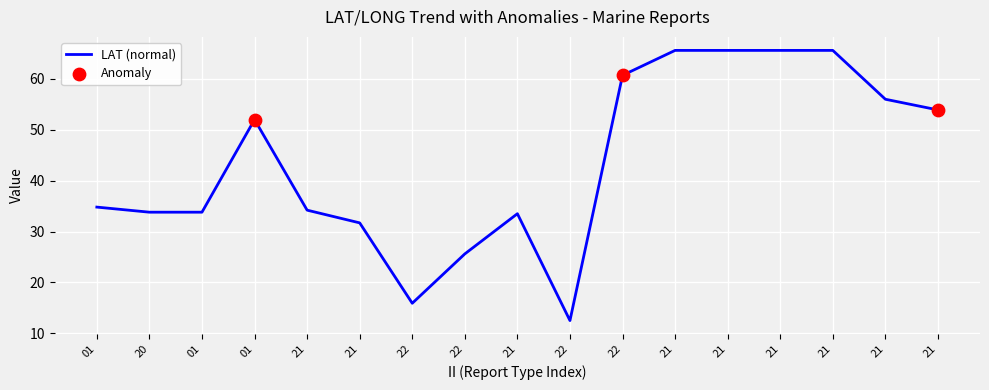

Does the chart have visible grid lines?

Yes